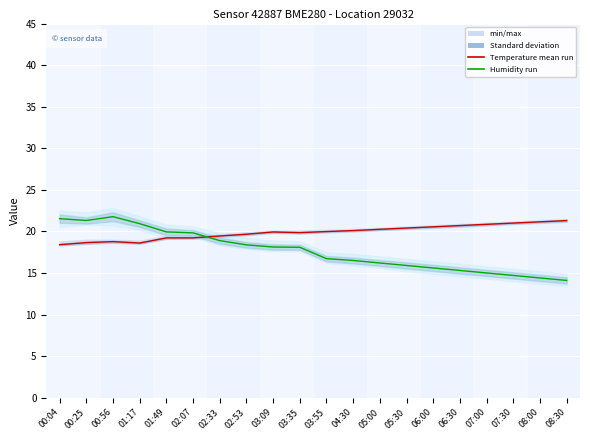

Which series ends up on top after the final intersection of temperature mean and humidity mean?

temperature mean